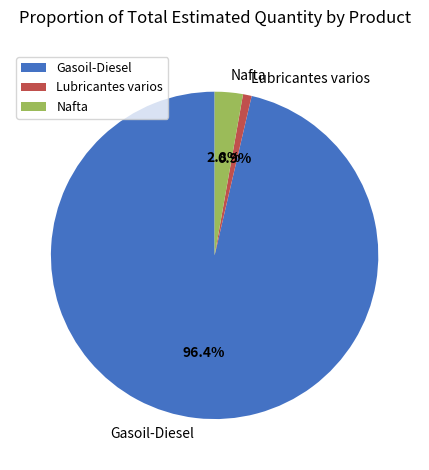

What percentage is the Lubricantes varios slice, to the nearest percent?

1%